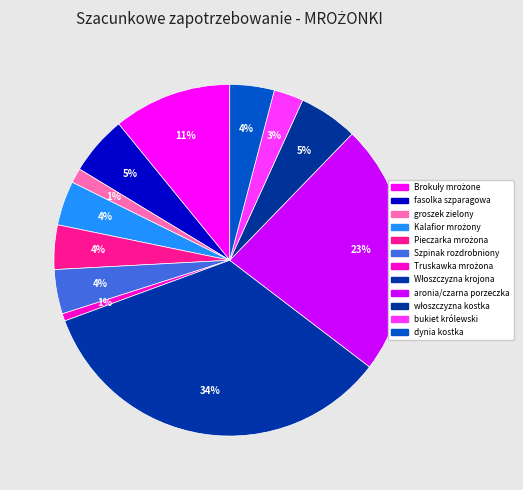

Count the number of slices in the pie.

12